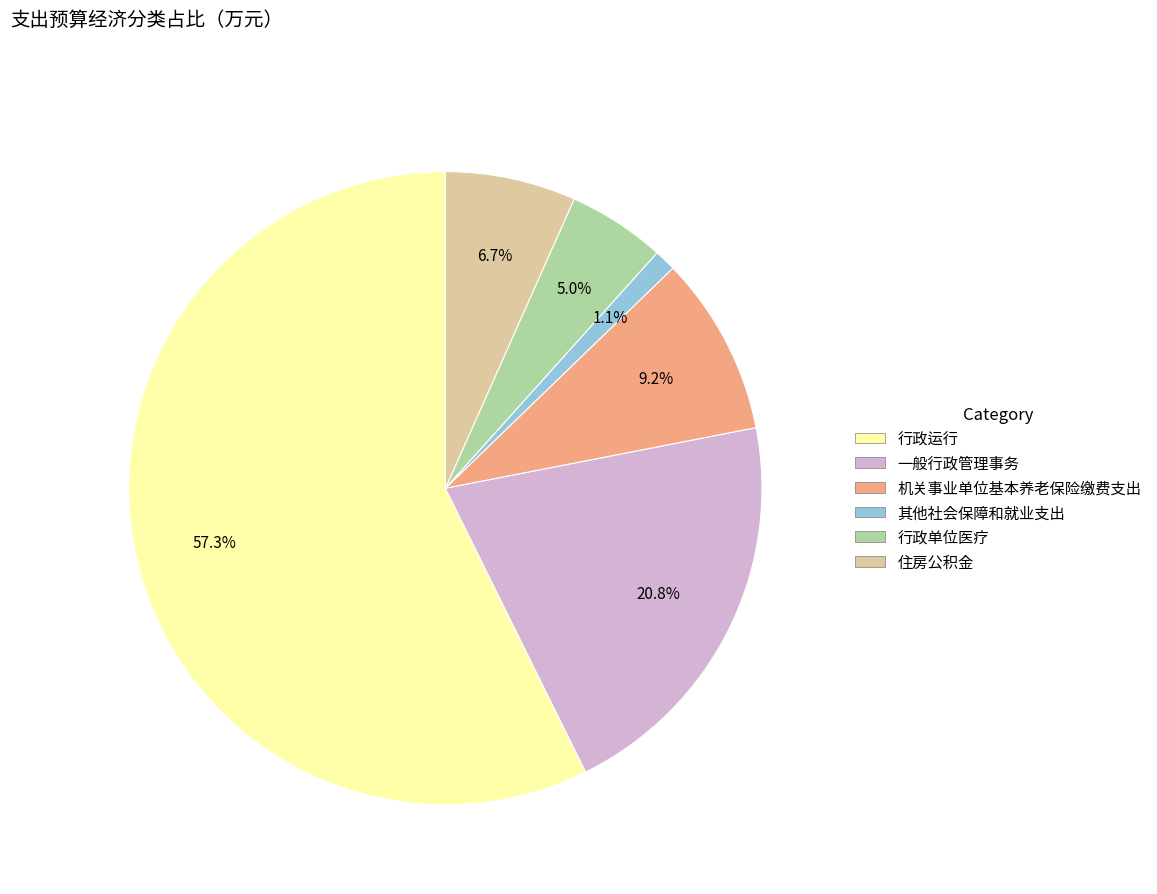

Which has a higher value, 一般行政管理事务 or 机关事业单位基本养老保险缴费支出?

一般行政管理事务